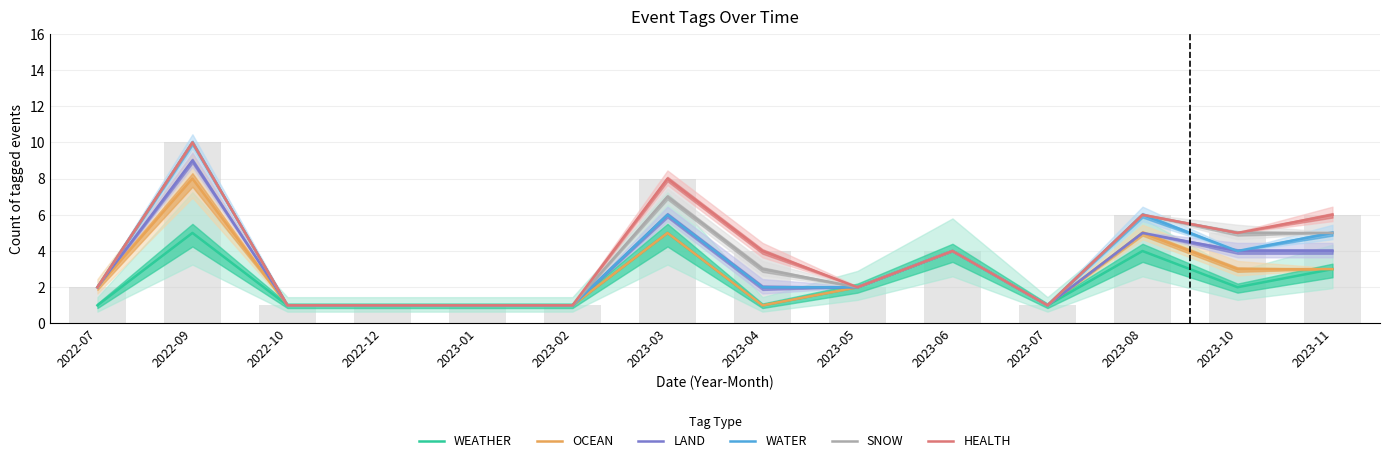

What are all the series names shown in the legend?

WEATHER, OCEAN, LAND, WATER, SNOW, HEALTH